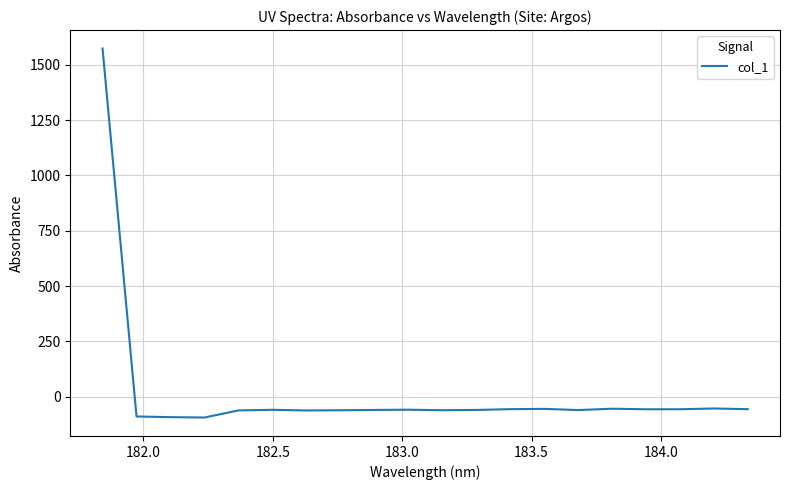

What is the maximum value shown in the chart?

1573.3